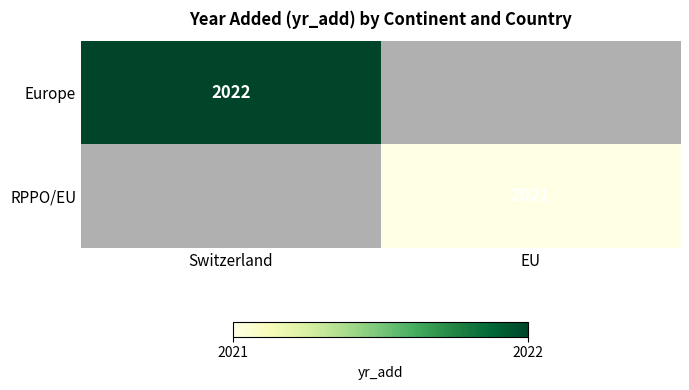

Which label corresponds to the largest value in the chart?

Switzerland